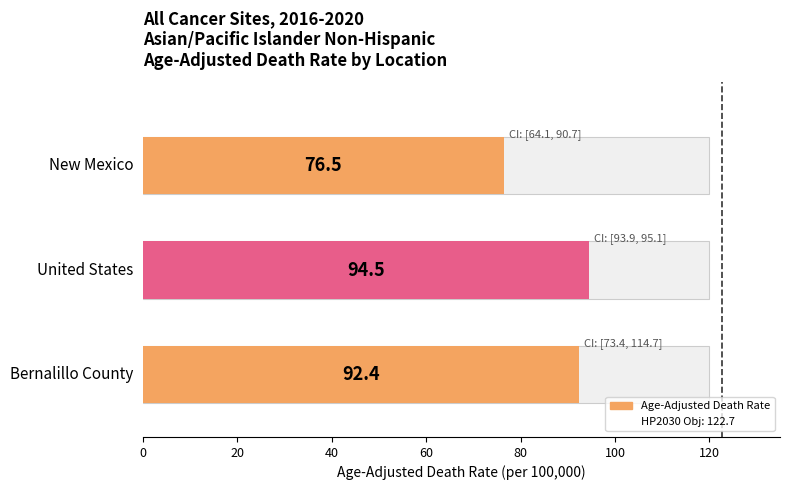

True or false: the data shows 0 at 0.

False